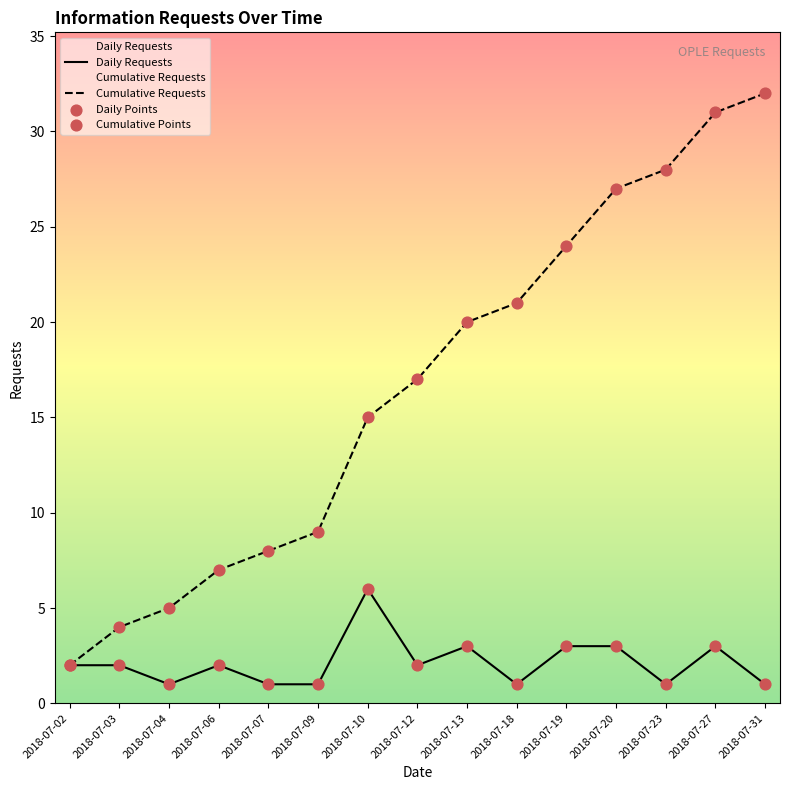

Is the value of Daily Points at 2018-07-07 greater than the value of Daily Requests at 2018-07-02?

No